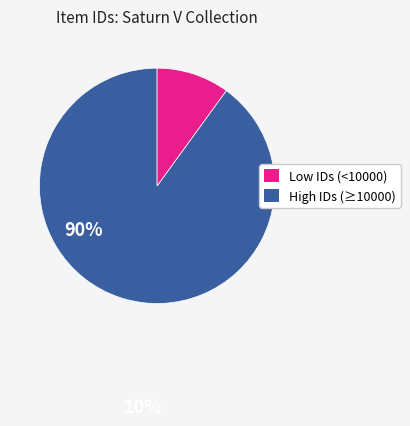

Does any single category account for the majority?

Yes